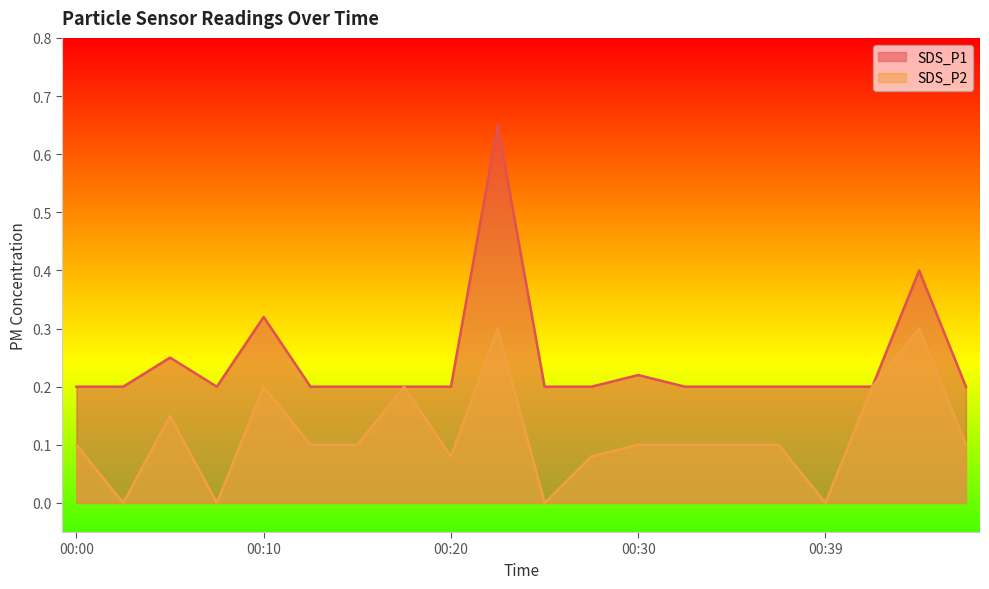

Count the number of categories in the chart.

20